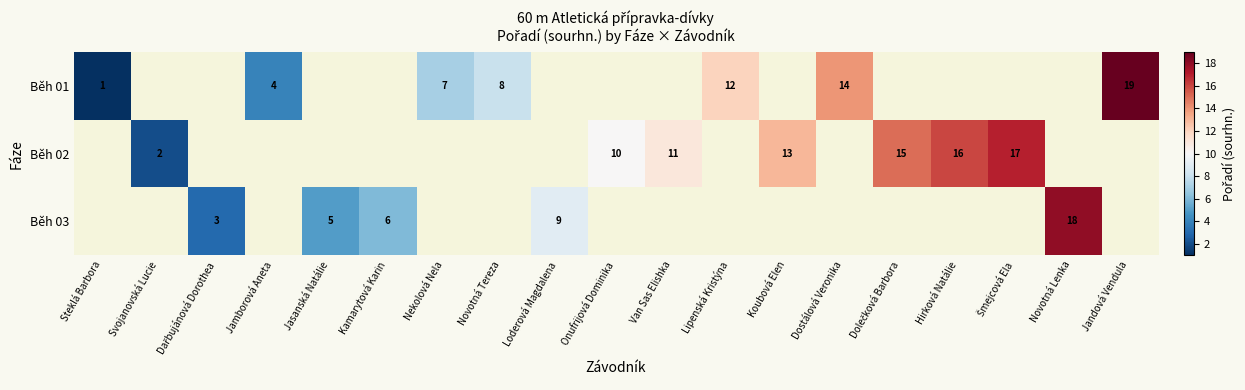

True or false: Běh 01 has a value of 5 at Novotná Tereza.

False